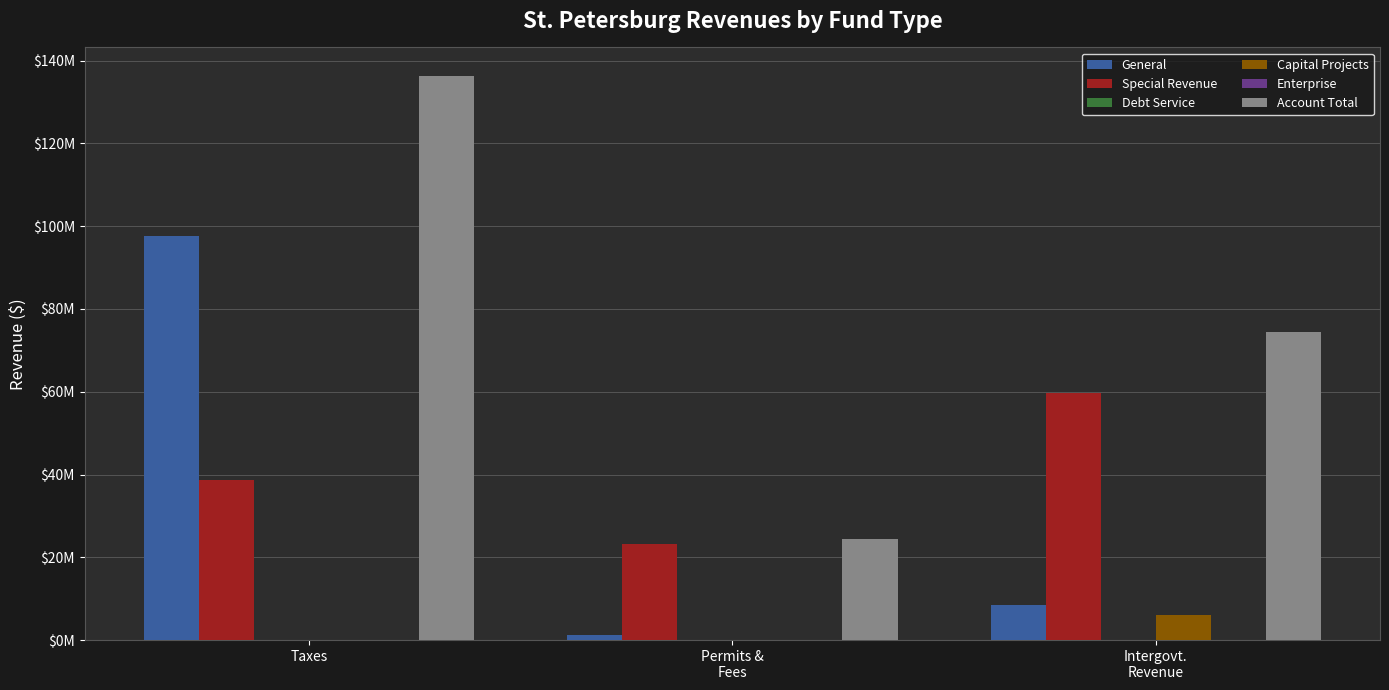

The value of Account Total at Permits &
Fees is 24522011. True or false?

True